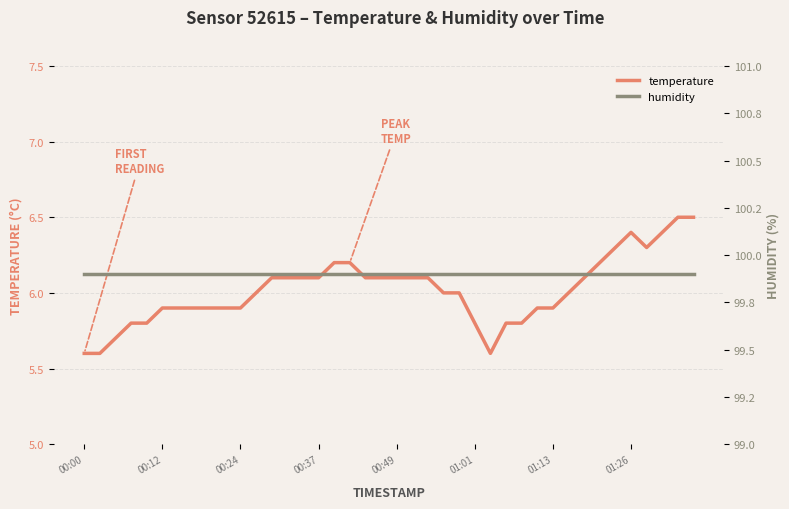

What are all the series names shown in the legend?

temperature, humidity